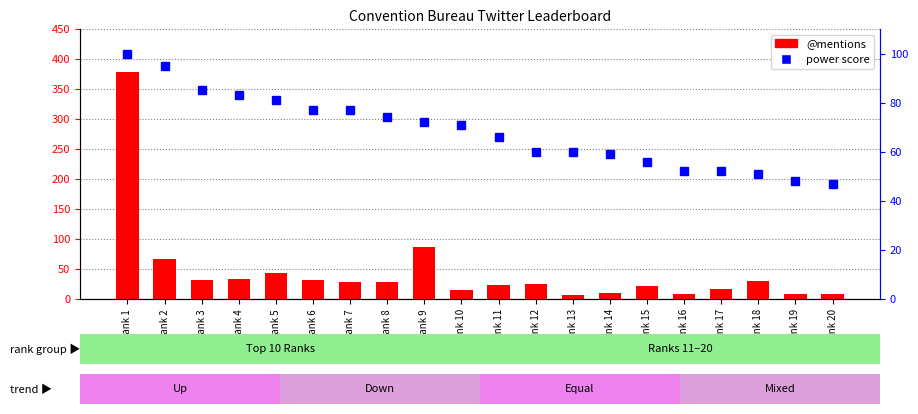

What is the greatest value displayed?

379